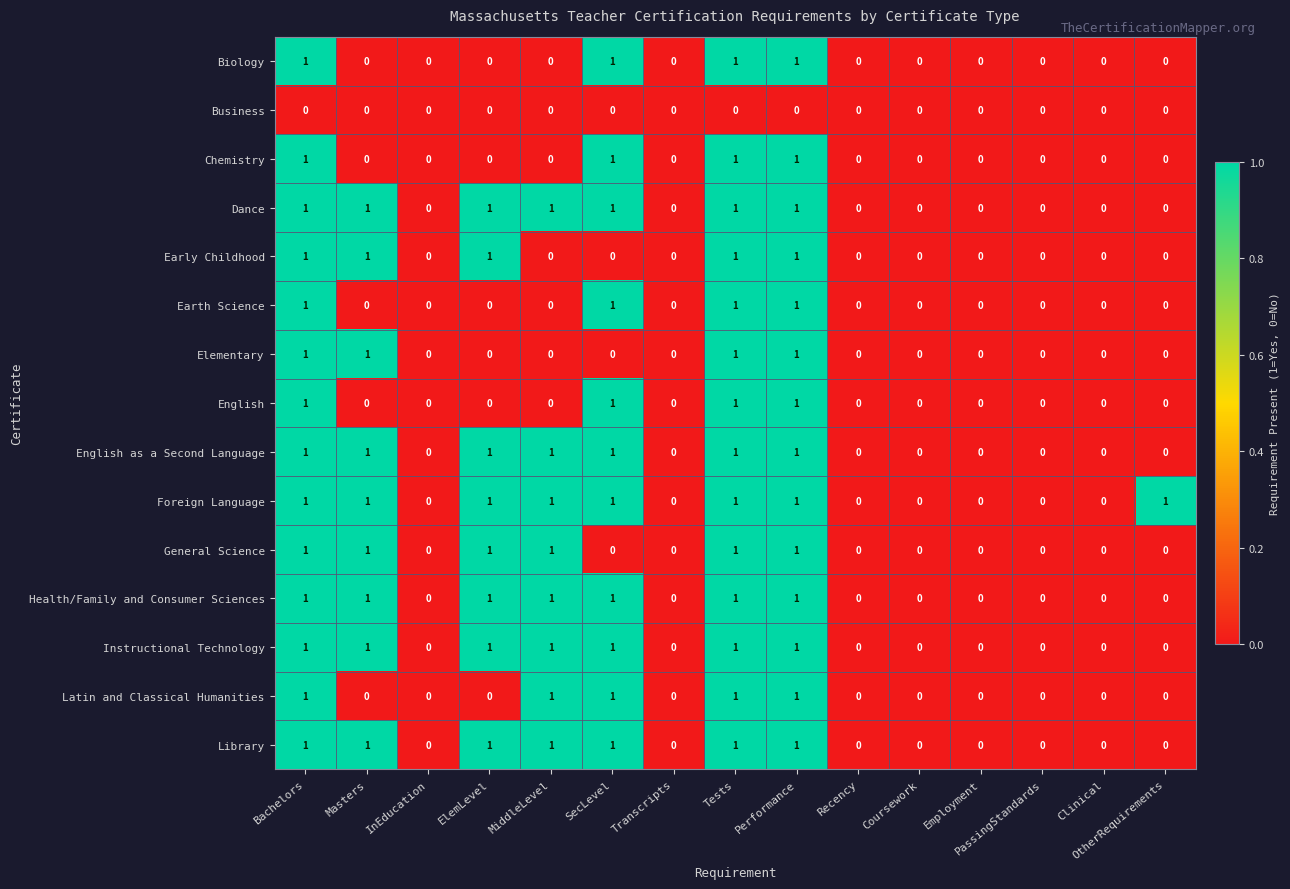

The English series shows 0 at SecLevel. True or false?

False